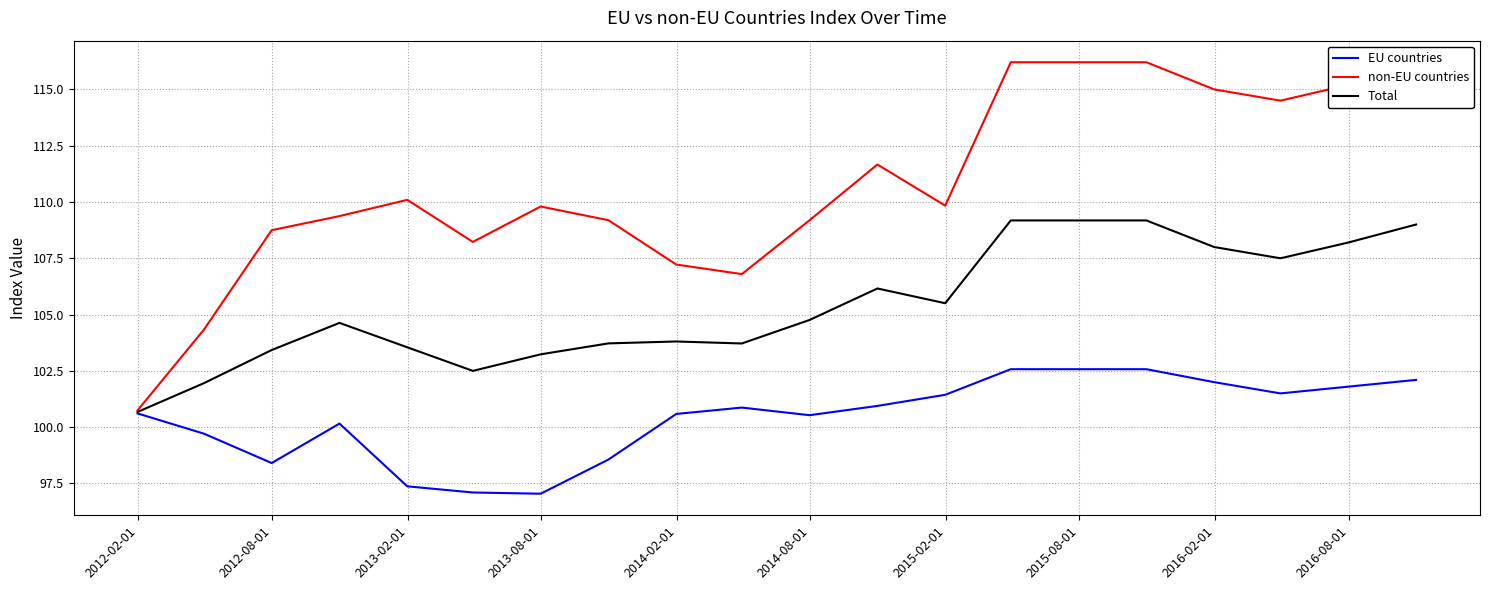

Which series has the largest range (max minus min)?

non-EU countries